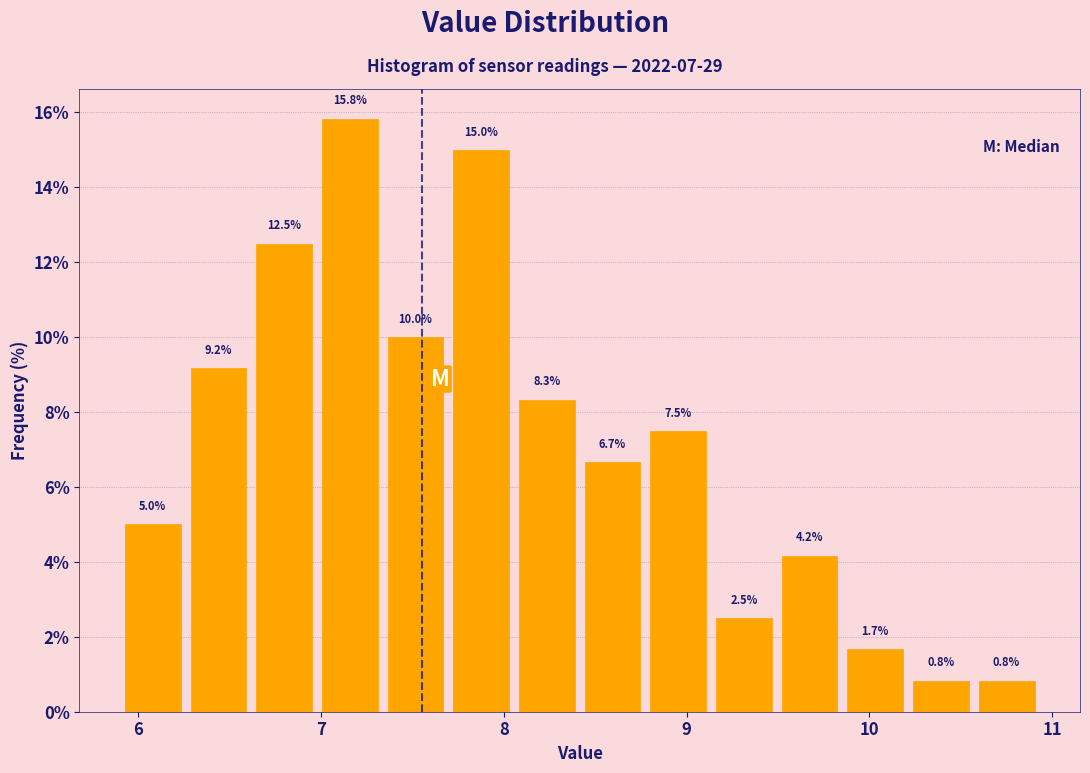

Read against the x-axis, roughly where is the centre of the tallest bar?

7.2